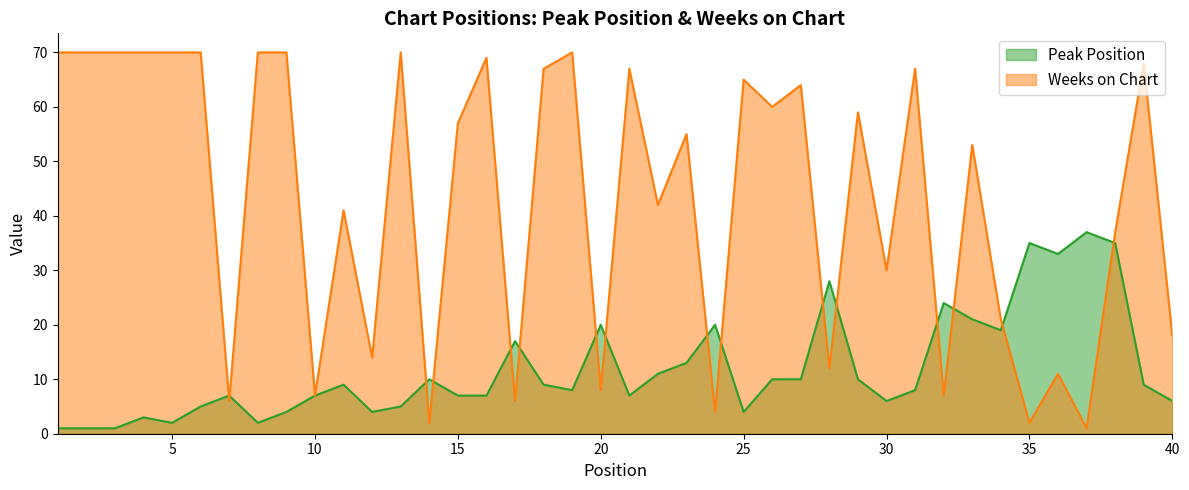

At which label is Weeks on Chart closest to 35?

38